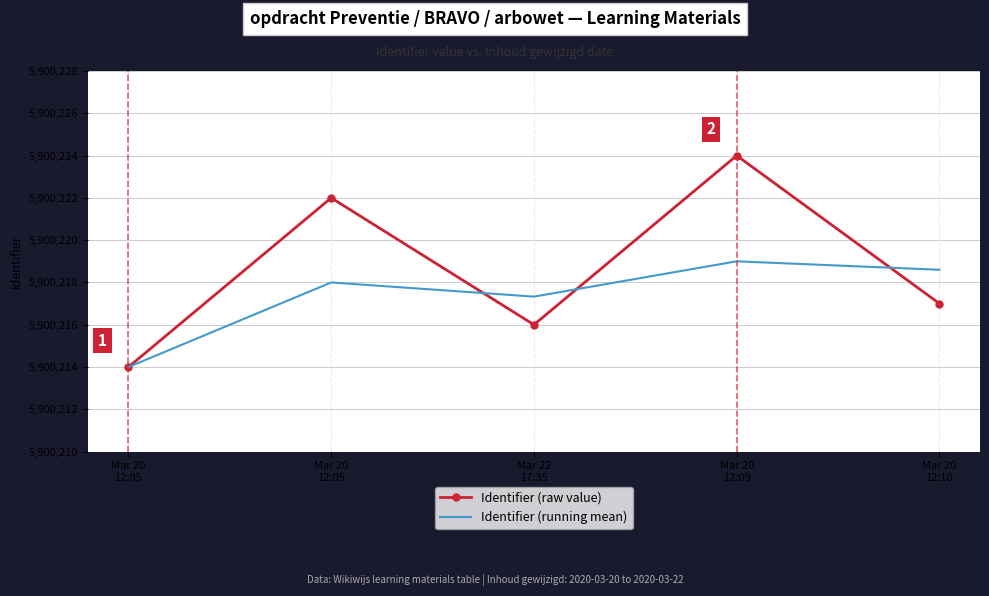

At which label does Identifier (raw value) reach its minimum?

Mar 20
12:05